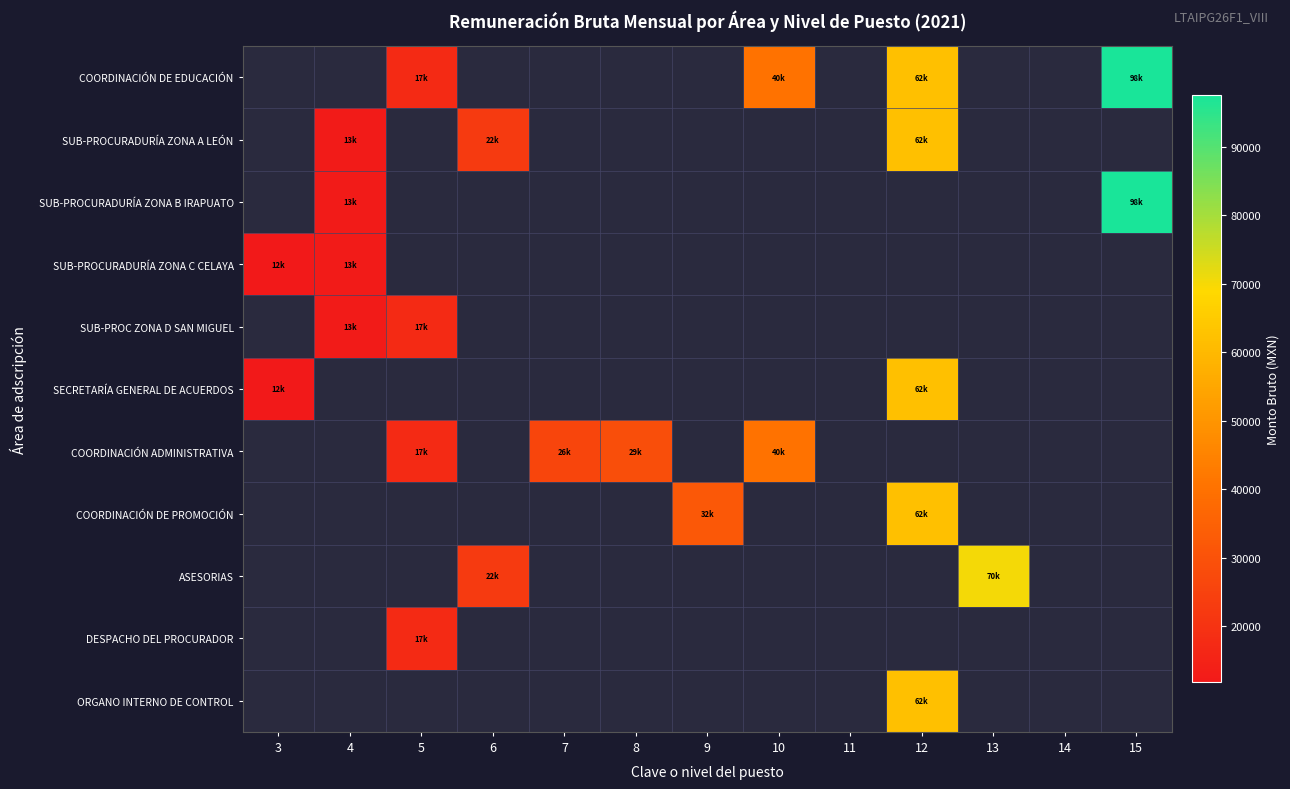

How many distinct data groups are displayed?

11